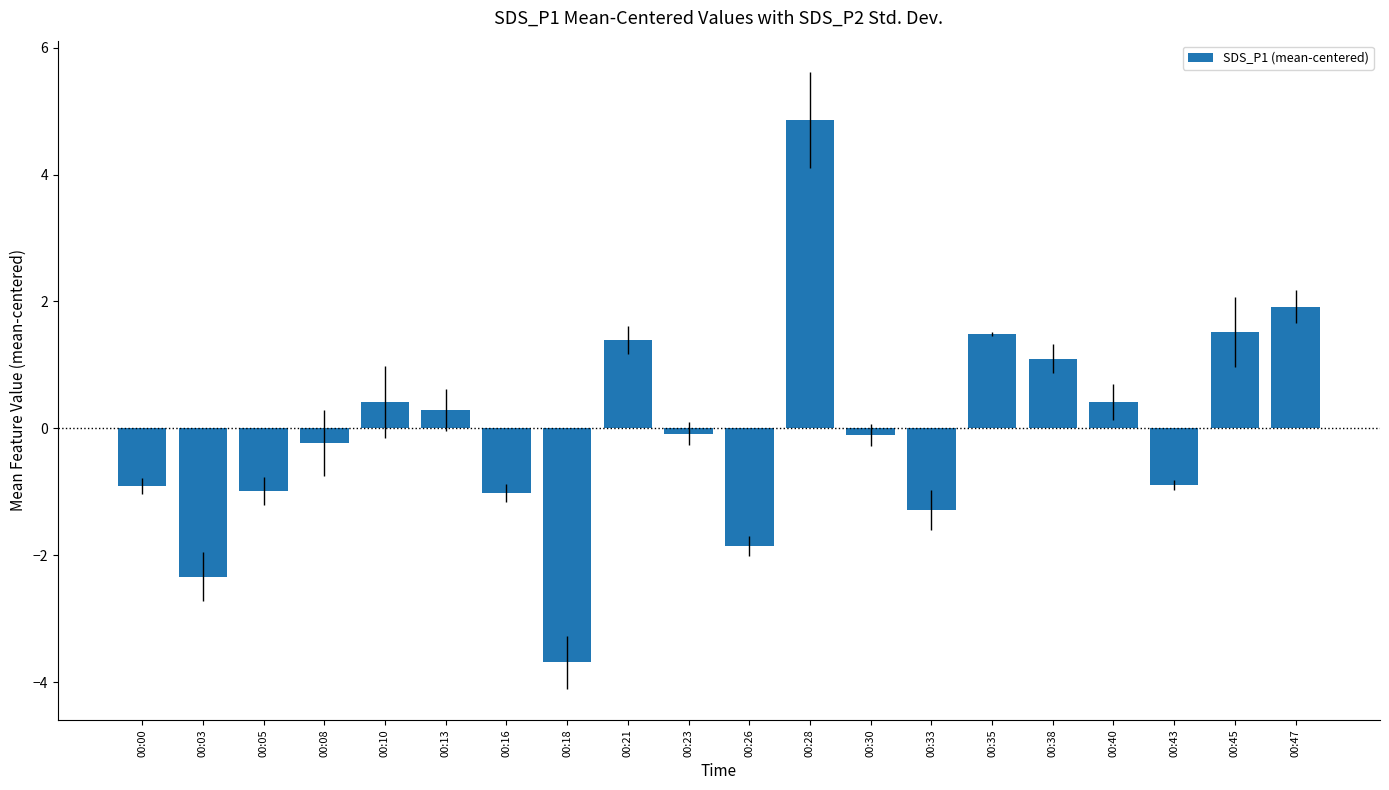

The value at 00:43 is -0.9. True or false?

True